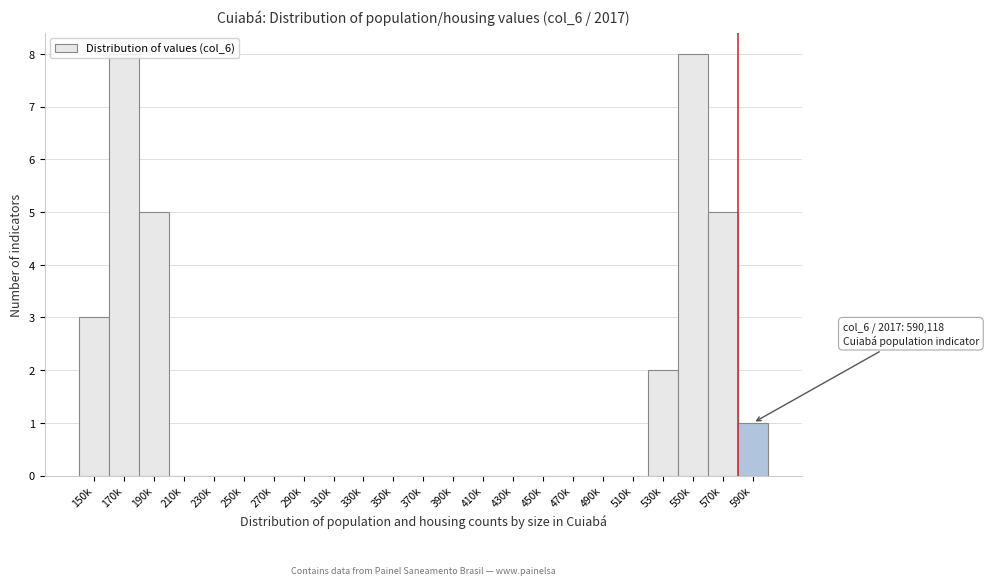

What is the sum of all values?

32